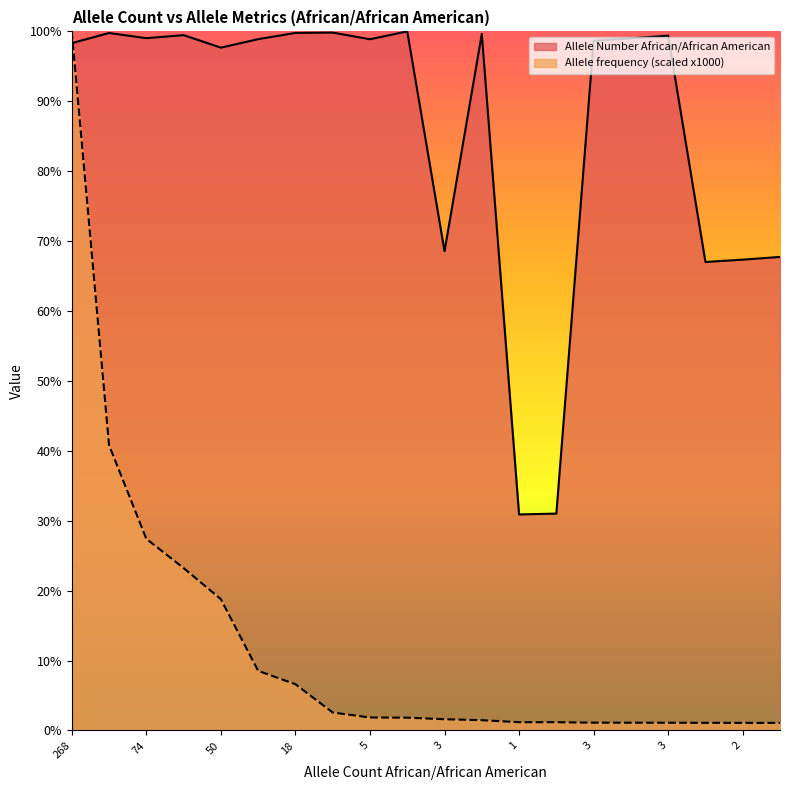

How many lines are shown in the chart?

2